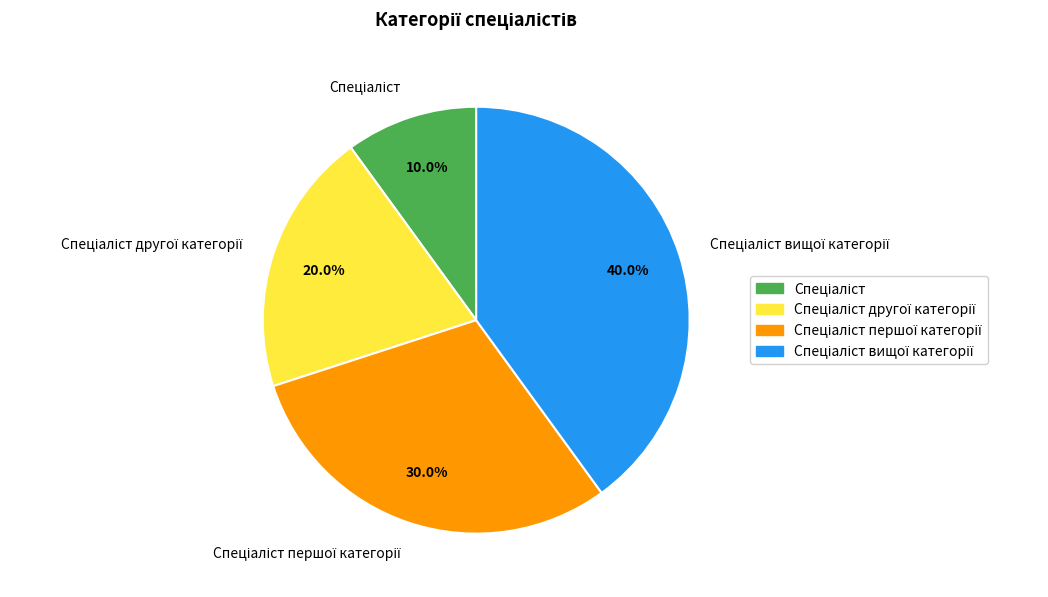

Is there any slice that represents more than half of the pie?

No